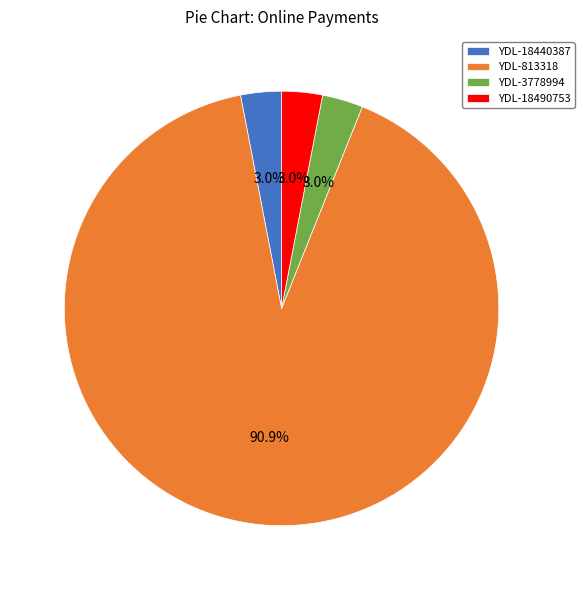

What is the majority slice?

YDL-813318